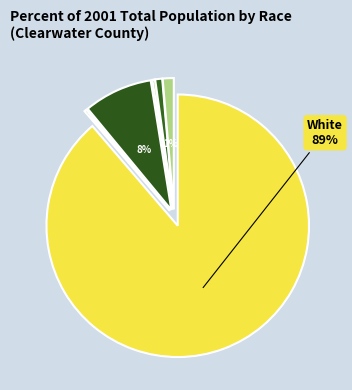

Which slice is the smallest?

African-American or Black